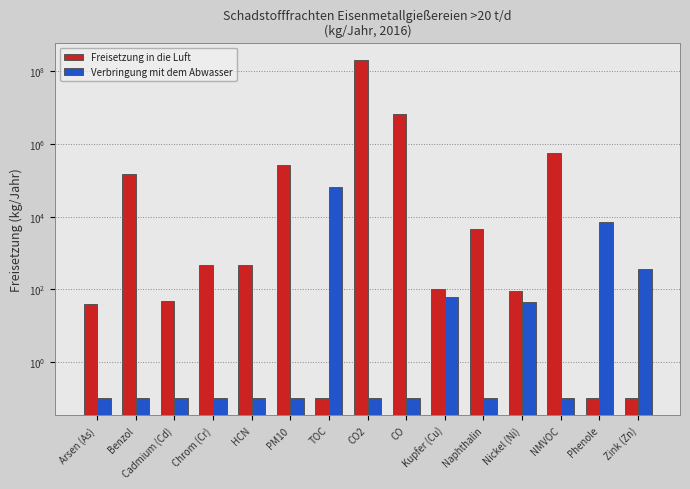

What is the label of the 9th bar from the left?

CO